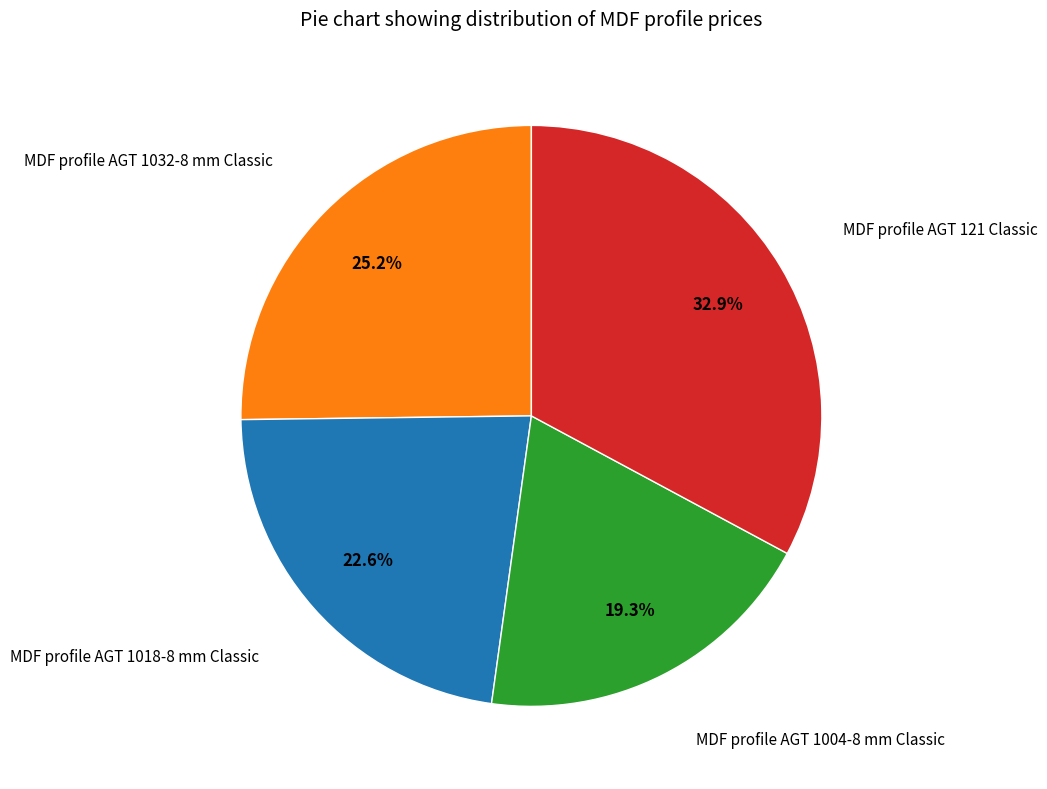

Is there a majority slice in this chart?

No